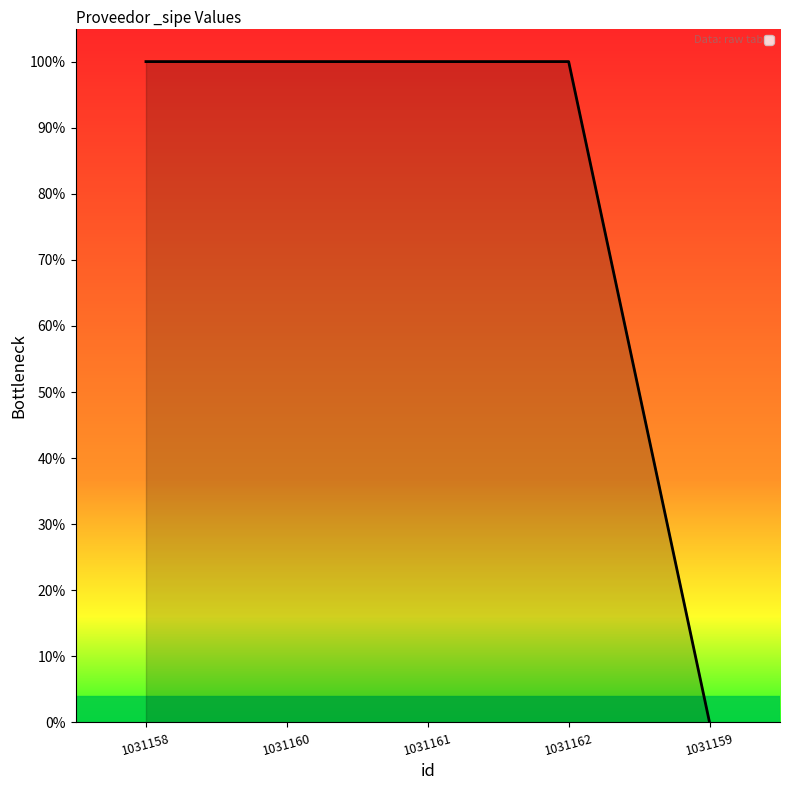

Between 1031162 and 1031160, which is larger?

1031162